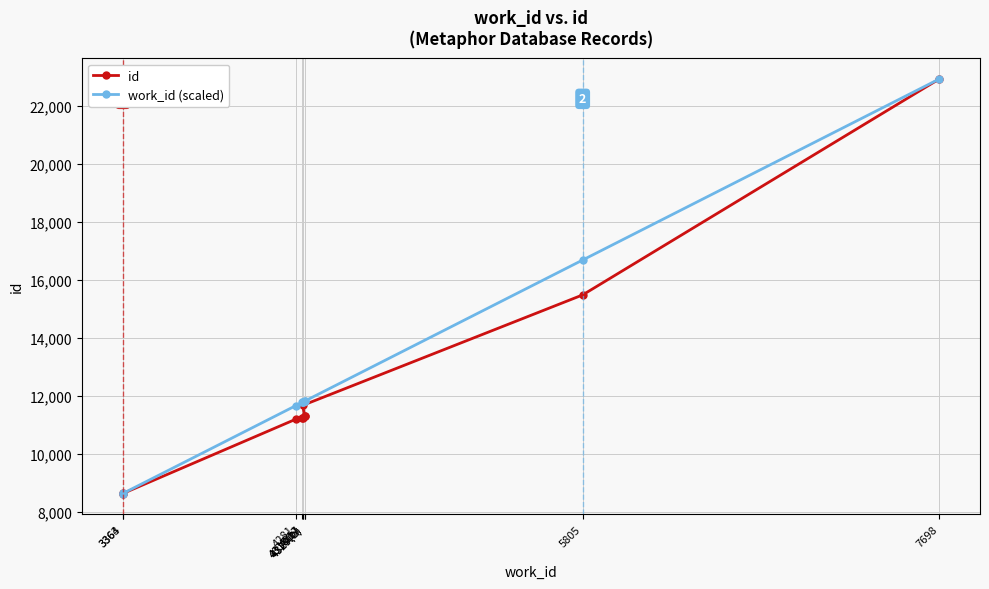

True or false: id and work_id (scaled) intersect in this chart.

False